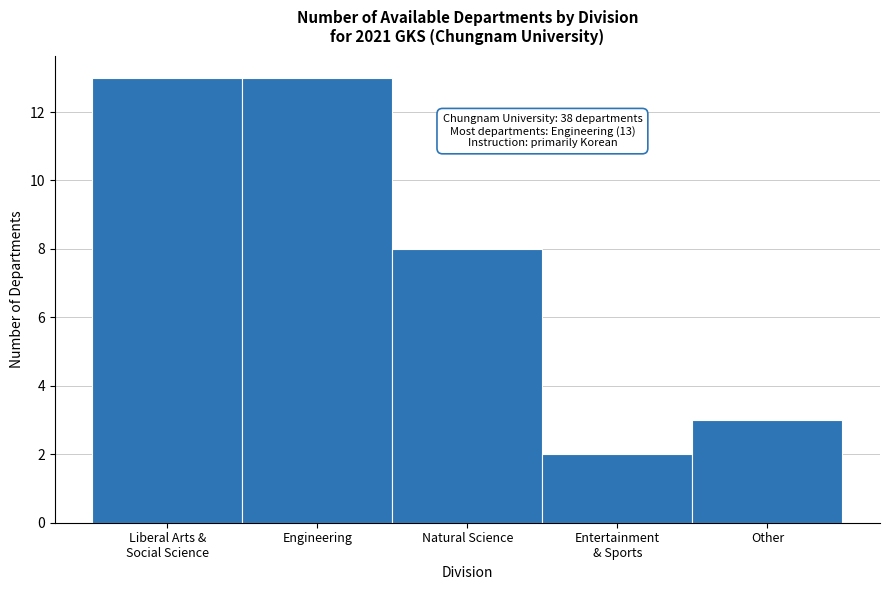

Reading right to left, list all the values displayed in this chart.

3	2	8	13	13